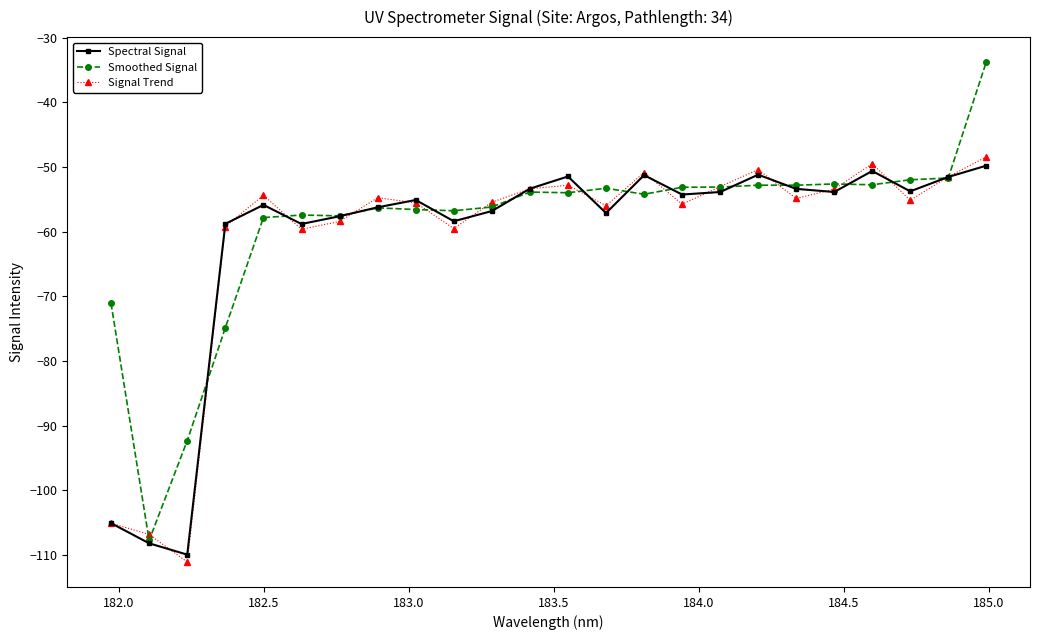

What is the highest value of the Smoothed Signal series?

-33.8